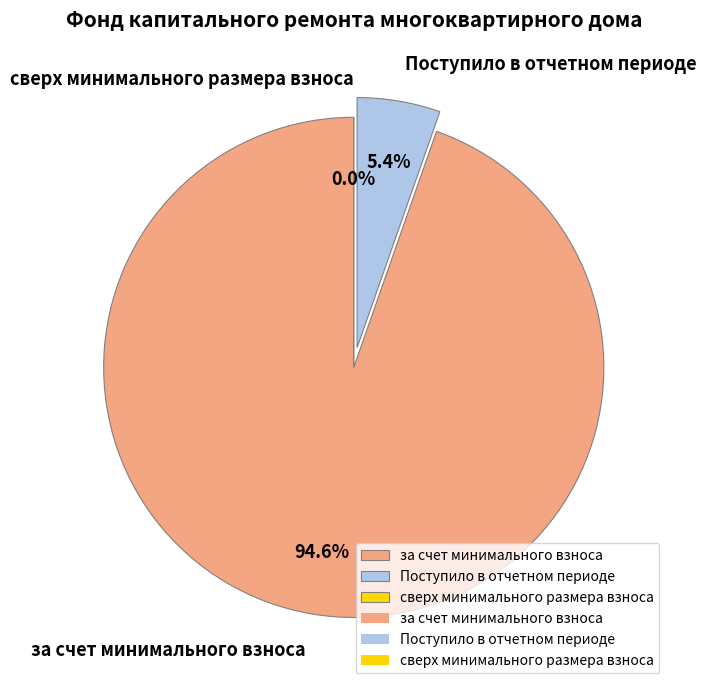

What is the smallest slice in the pie chart?

сверх минимального размера взноса